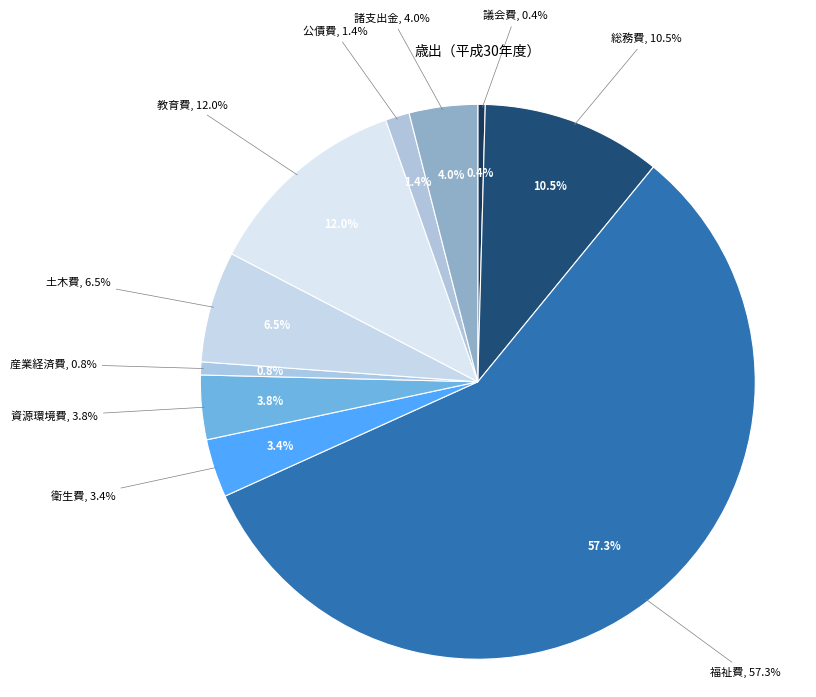

True or false: 教育費 accounts for 12% of the total.

True